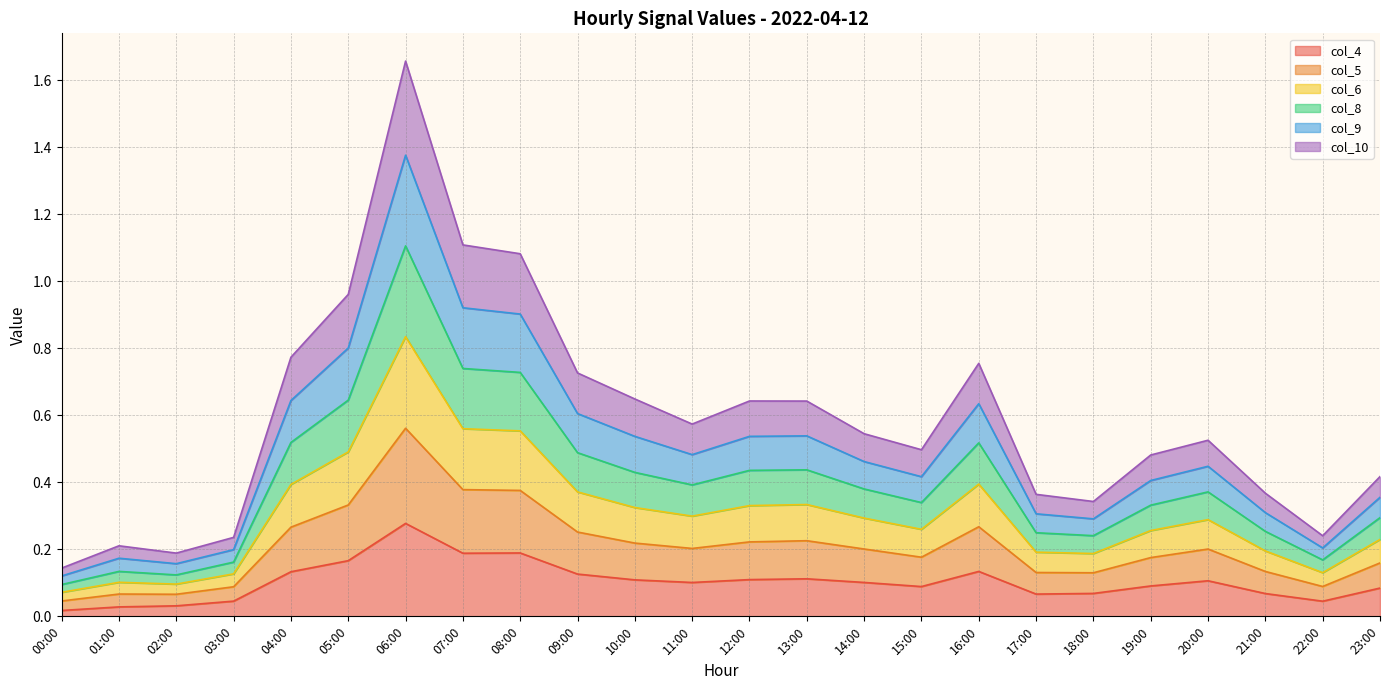

True or false: col_4 has a value of 0.0 at 13:00.

False